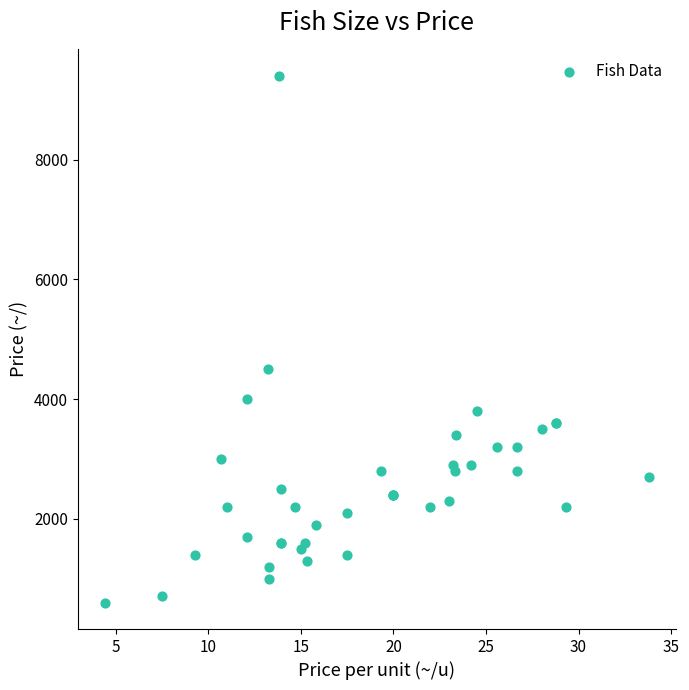

What Y value in the scatter plot is closest to 5000?

4500